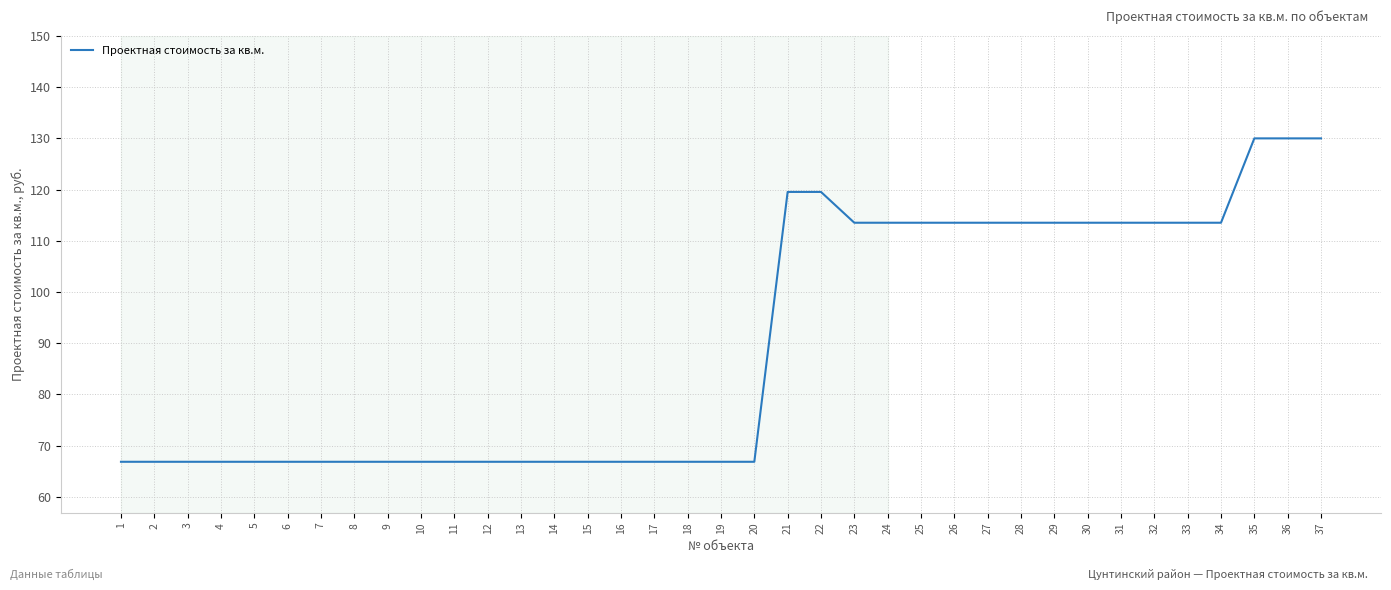

Reading right to left, what are all the values shown in this chart?

37=130.0	36=130.0	35=130.0	34=113.5	33=113.5	32=113.5	31=113.5	30=113.5	29=113.5	28=113.5	27=113.5	26=113.5	25=113.5	24=113.5	23=113.5	22=119.5	21=119.5	20=66.8	19=66.8	18=66.8	17=66.8	16=66.8	15=66.8	14=66.8	13=66.8	12=66.8	11=66.8	10=66.8	9=66.8	8=66.8	7=66.8	6=66.8	5=66.8	4=66.8	3=66.8	2=66.8	1=66.8